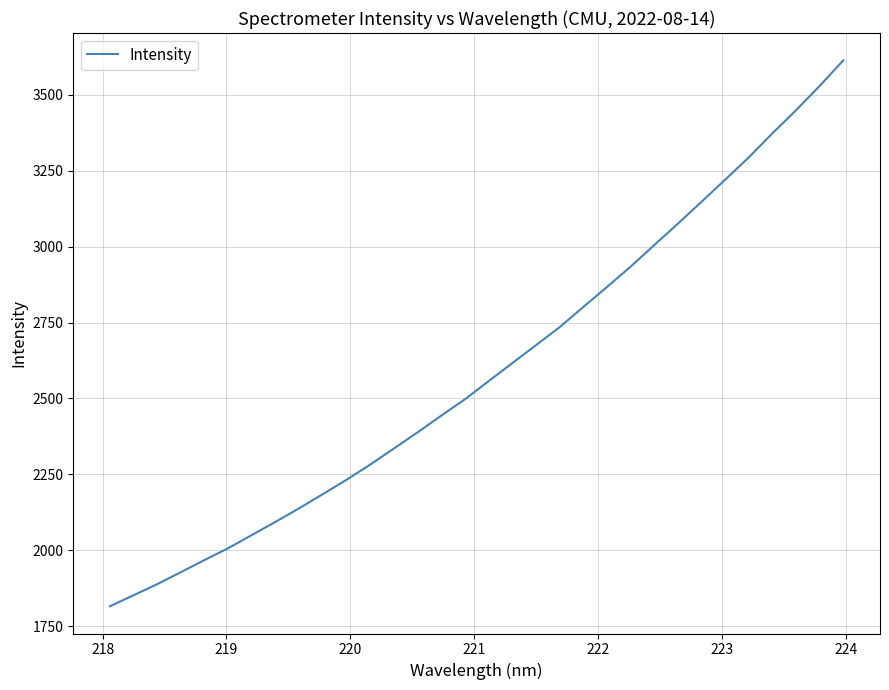

What is the smallest value displayed?

1815.6